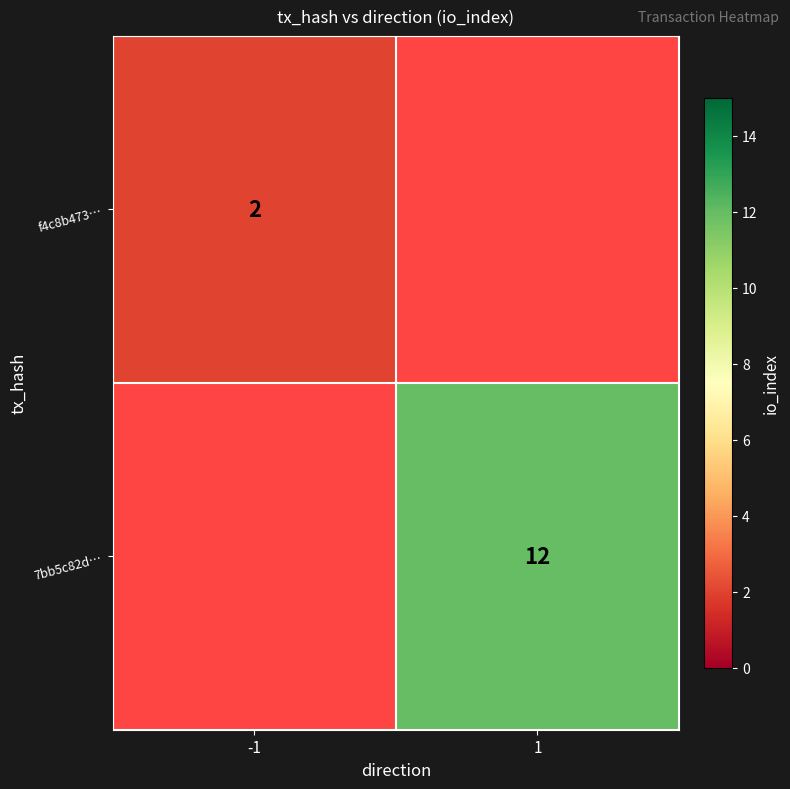

The f4c8b473… series shows 3 at -1. True or false?

False